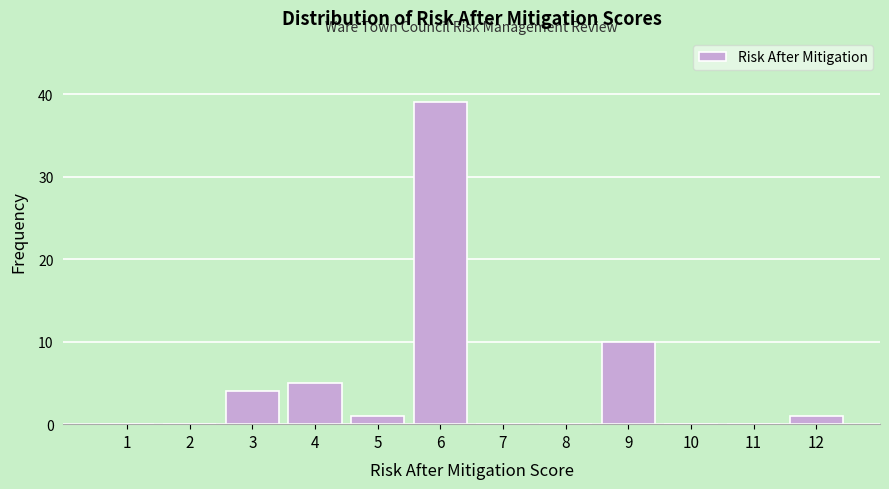

Reading right to left, list all the values displayed in this chart.

12=1	11=0	10=0	9=10	8=0	7=0	6=39	5=1	4=5	3=4	2=0	1=0